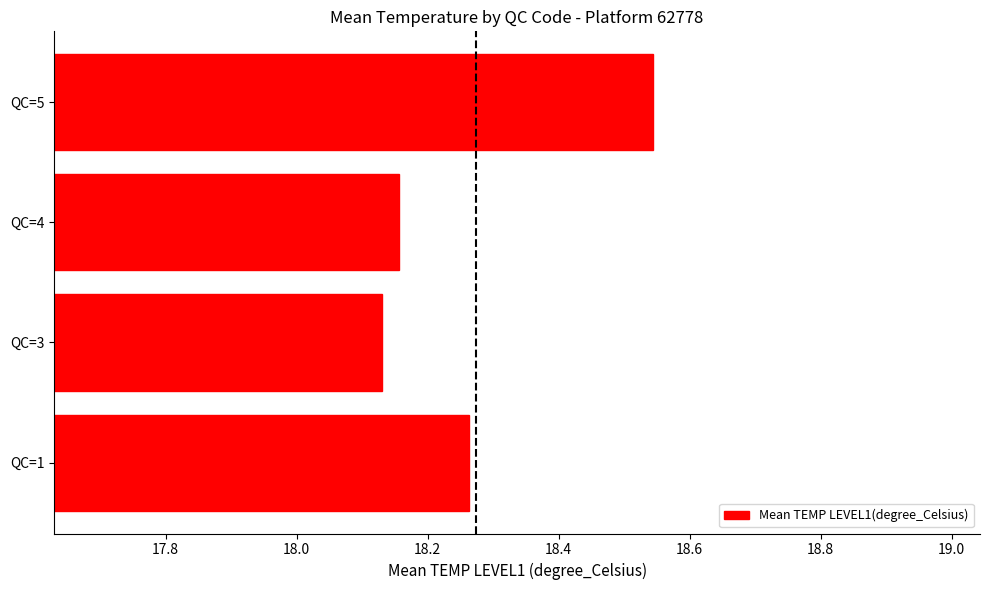

What is the difference between the maximum and minimum values?

0.4